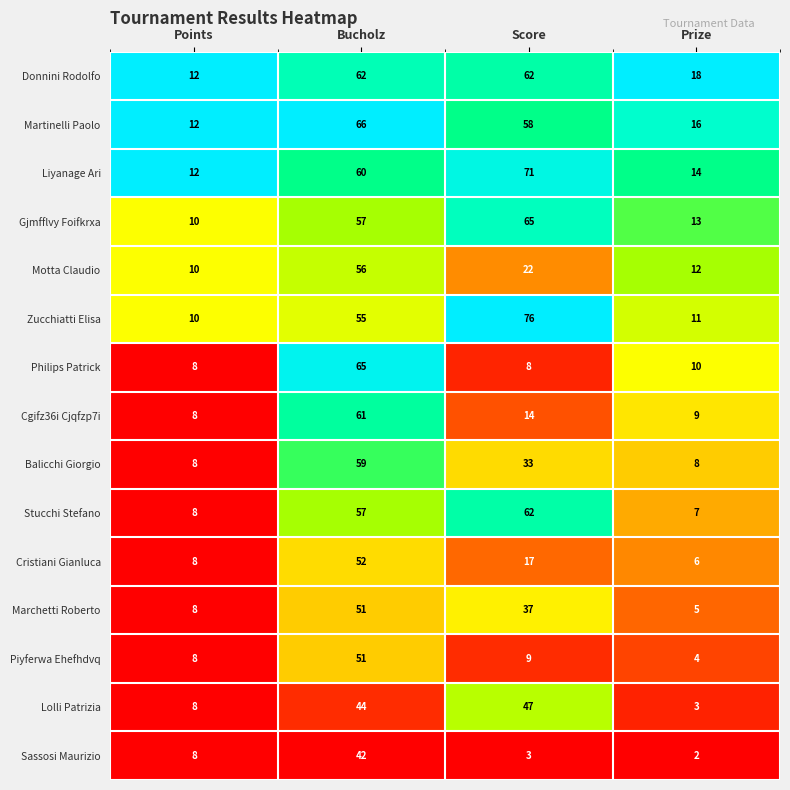

What is the sum of all Gjmfflvy Foifkrxa values?

145